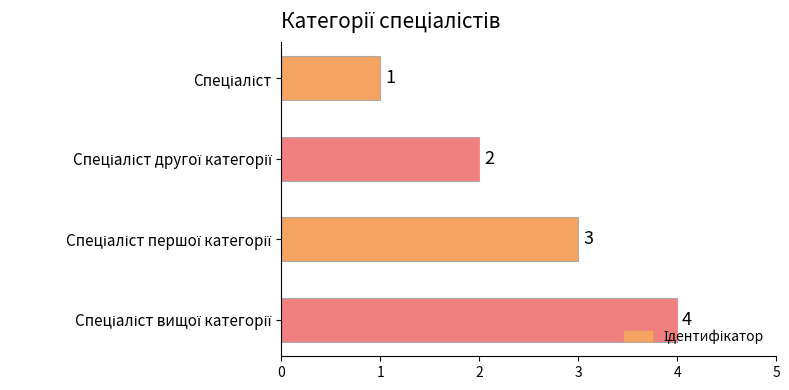

What is the greatest value displayed?

4